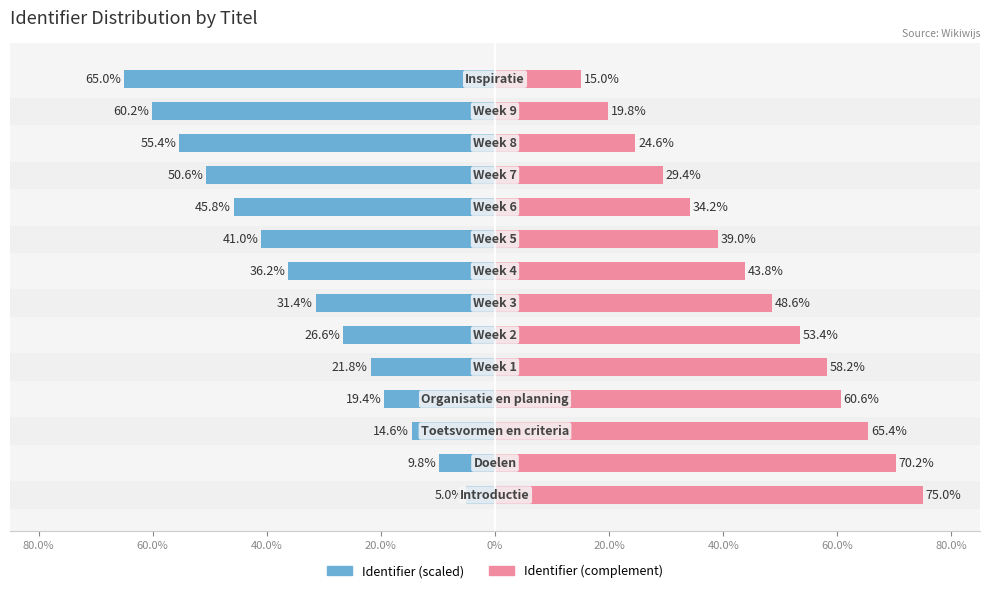

Reading left to right, list all the values displayed in this chart.

Identifier (scaled): 5.0	9.8	14.6	19.4	21.8	26.6	31.4	36.2	41.0	45.8	50.6	55.4	60.2	65.0
Identifier (complement): 75.0	70.2	65.4	60.6	58.2	53.4	48.6	43.8	39.0	34.2	29.4	24.6	19.8	15.0